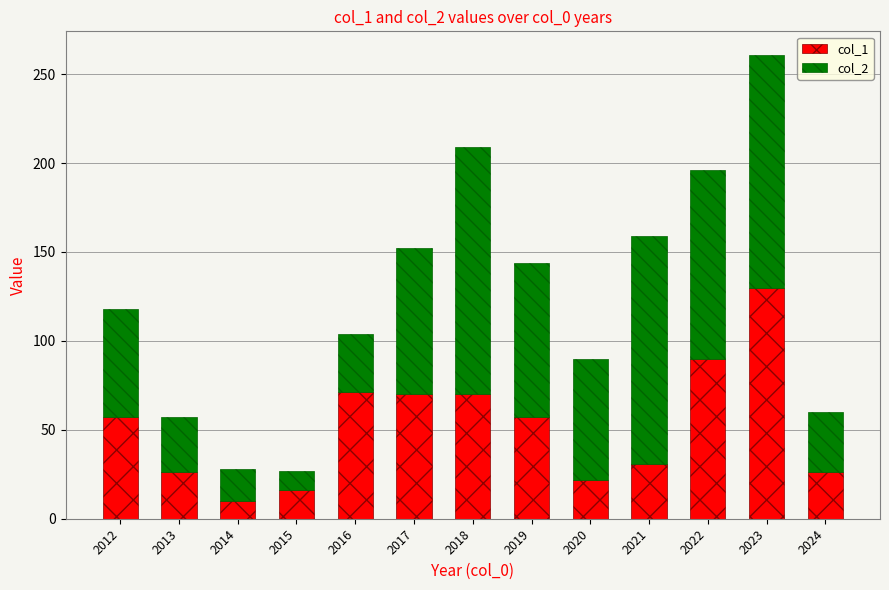

At which category is the sum across all series the highest?

2023